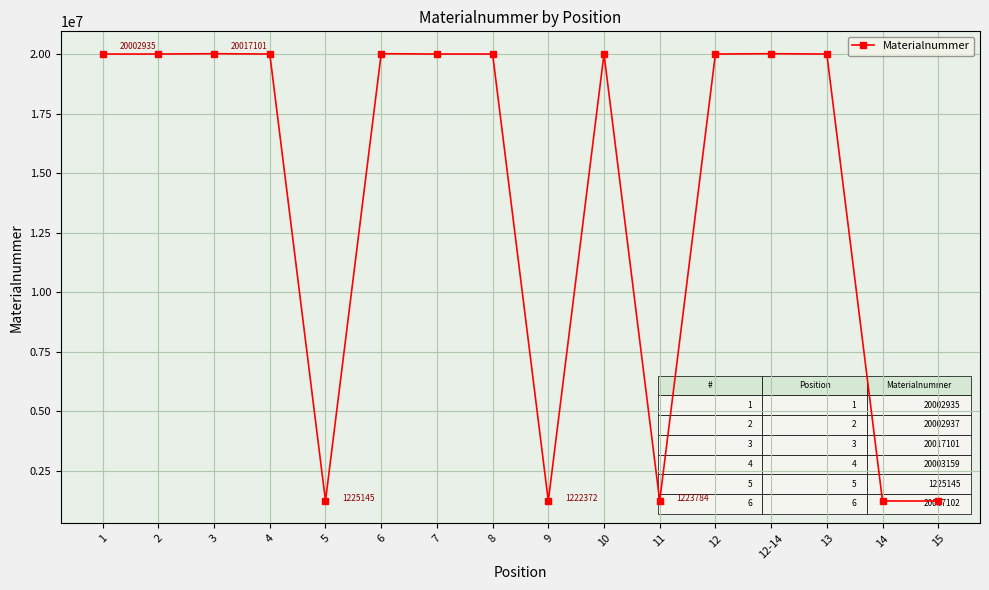

What is the sum of all values?

226190077